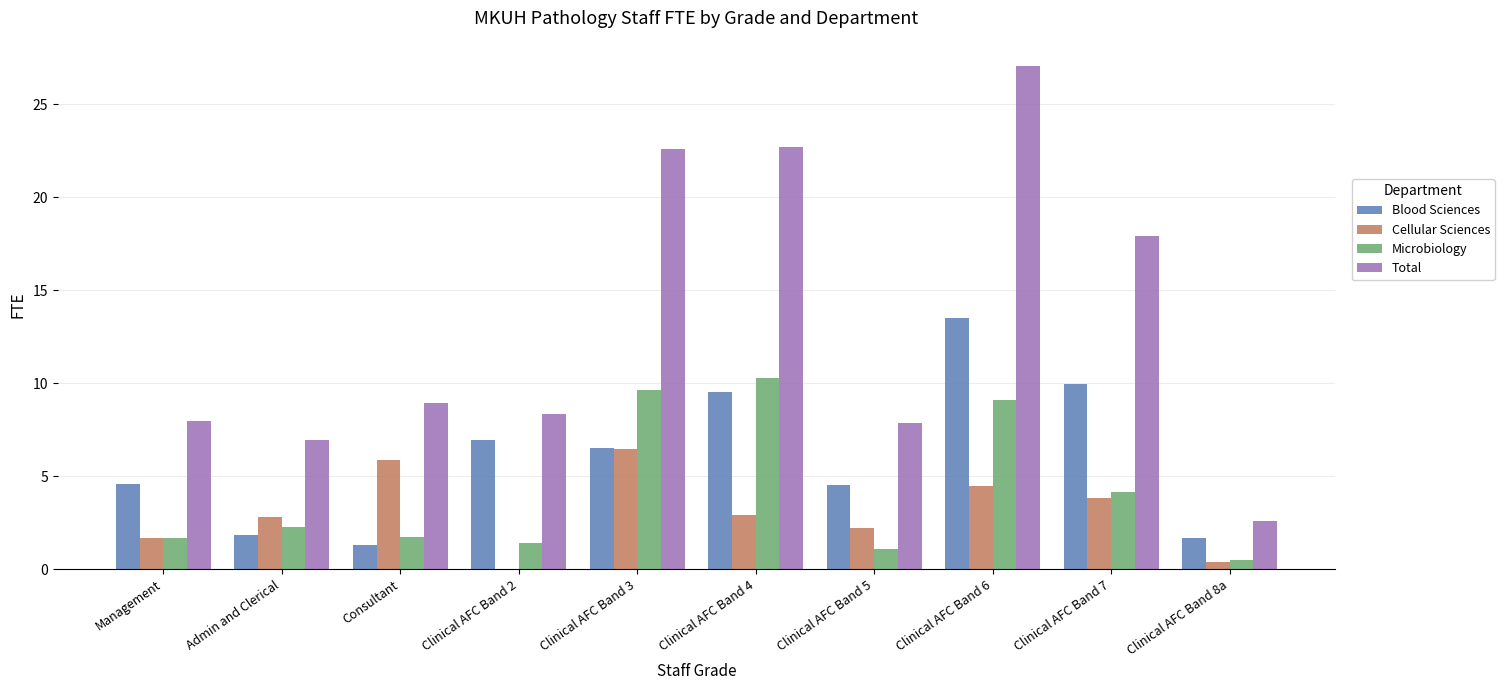

True or false: Cellular Sciences has a value of 4.5 at Clinical AFC Band 6.

True